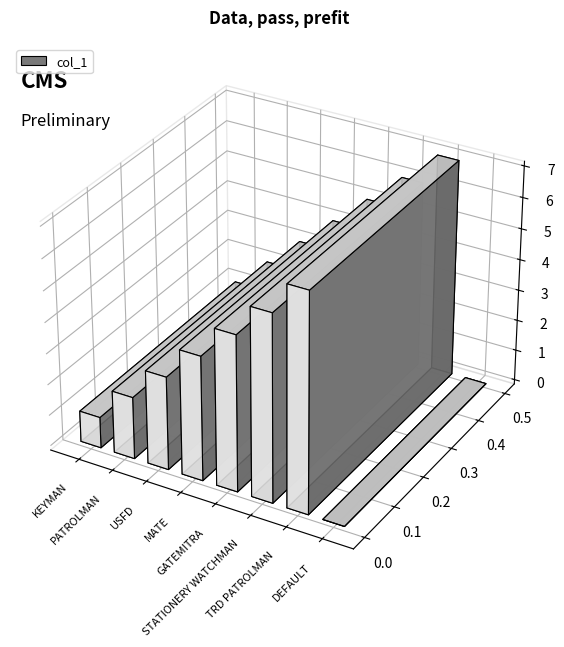

What is the value of the 7th bar from the left?

7